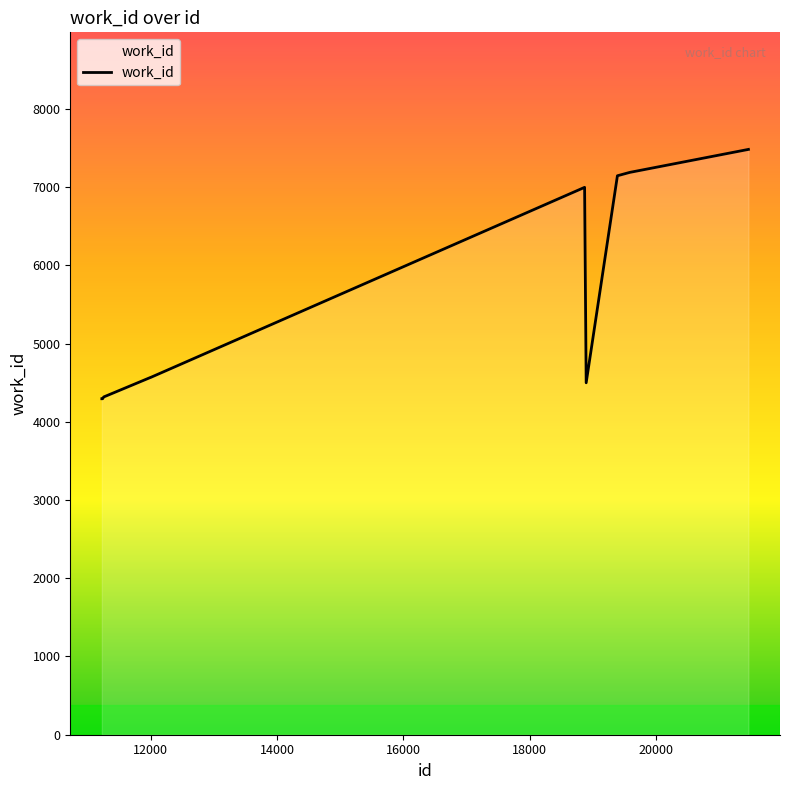

What is the difference between the maximum and minimum values?

3187